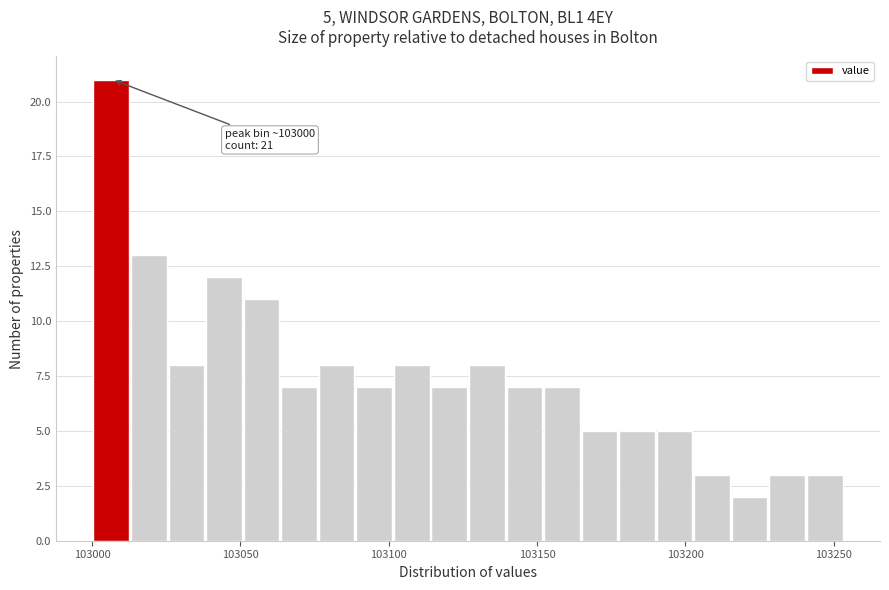

Around what value on the x-axis is the tallest bar? Give the approximate position of its centre, as read against the axis.

103005